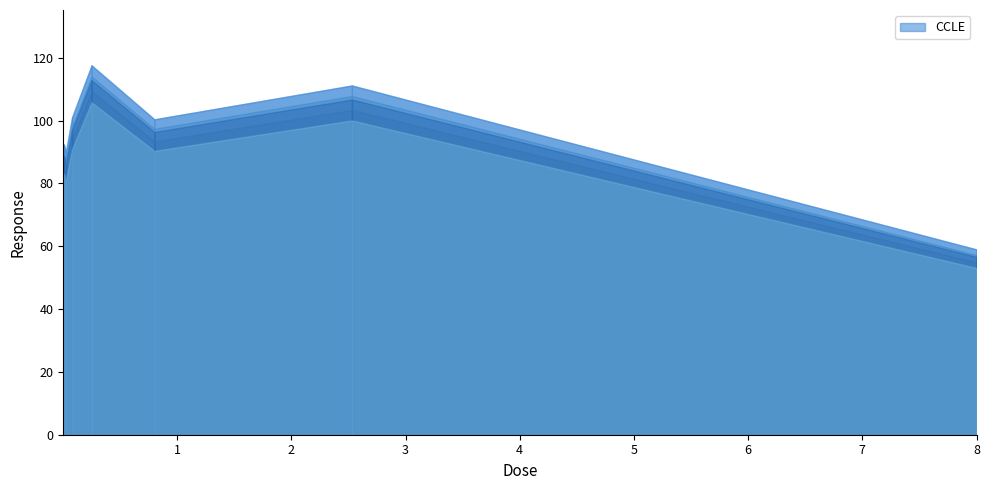

List the labels in order of value, largest first.

0.25, 2.53, 0.08, 0.8, 0.008, 0.0025, 0.025, 8.0